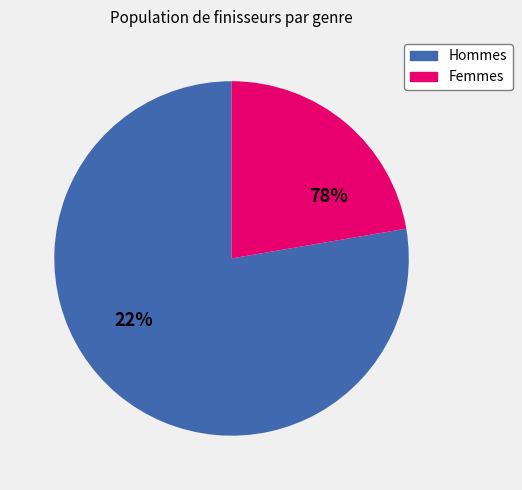

Rank the categories by value from highest to lowest.

Male, Female